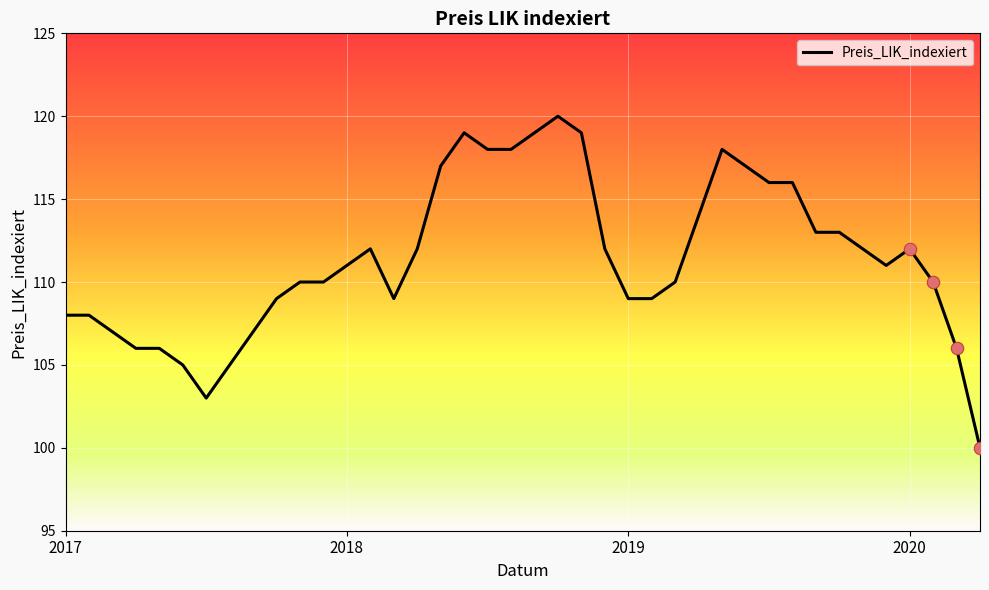

What is the maximum value shown in the chart?

120